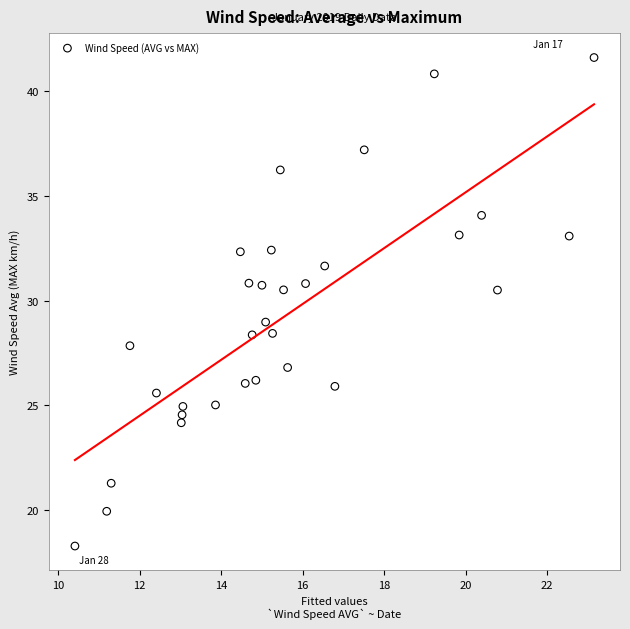

What is the range of X values (max minus min)?

12.7